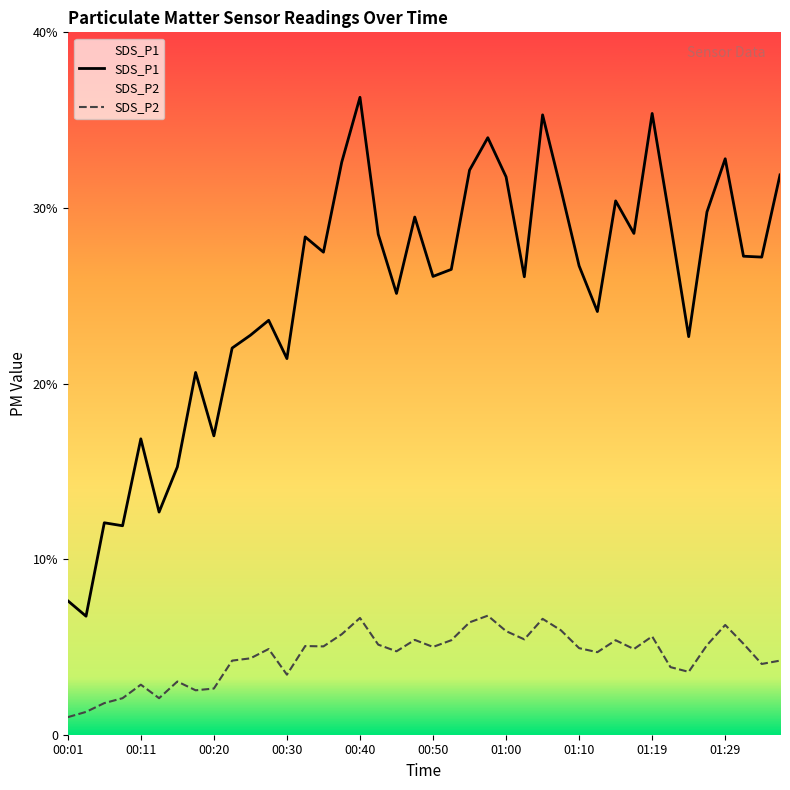

What is the label of the 5th point from the left?

00:11